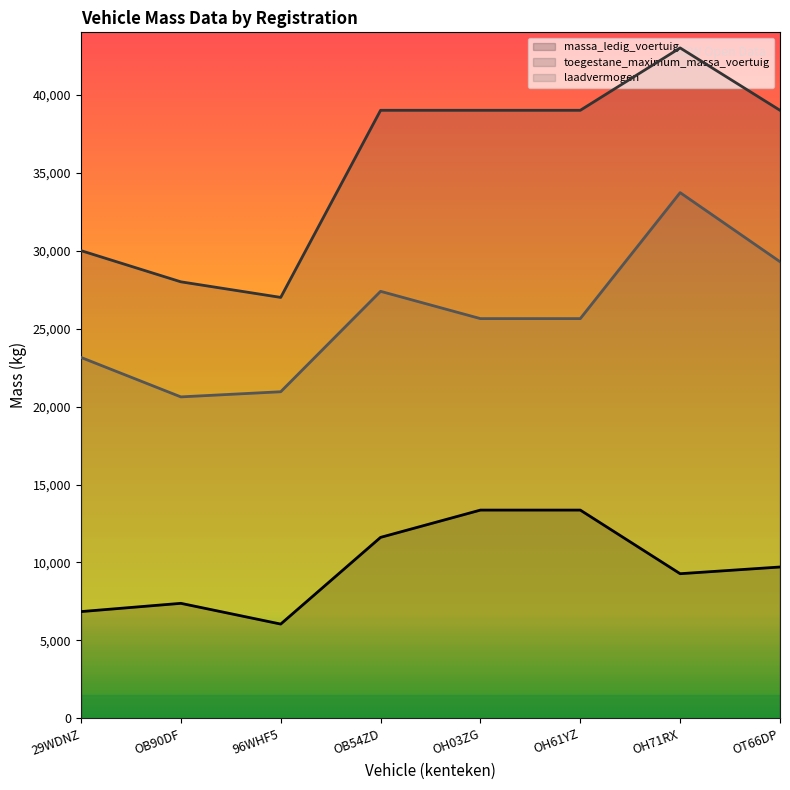

What value does the laadvermogen series have at OH03ZG?

25640